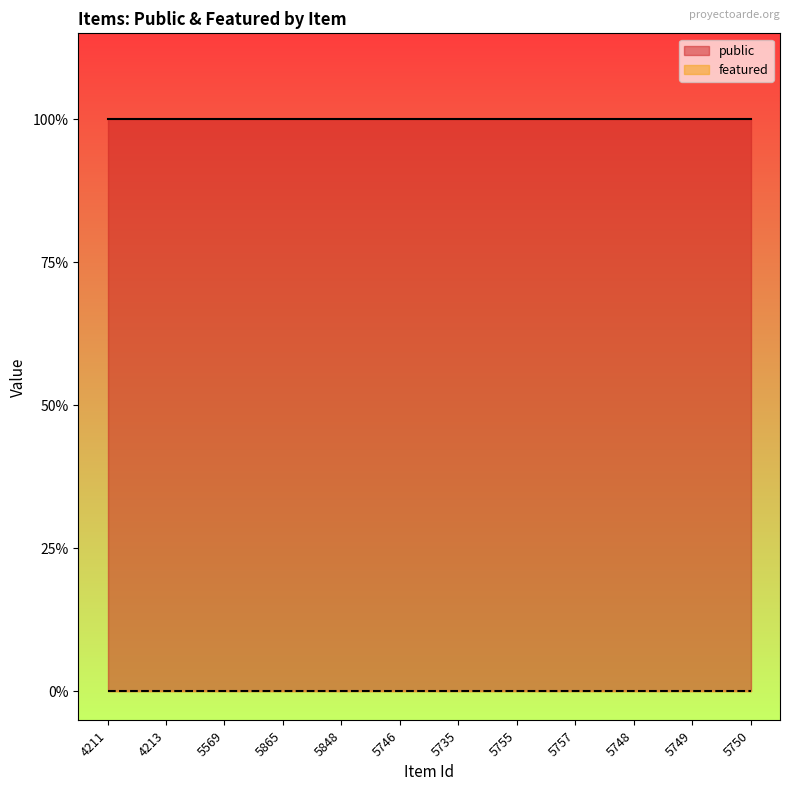

True or false: public and featured cross at least once.

False